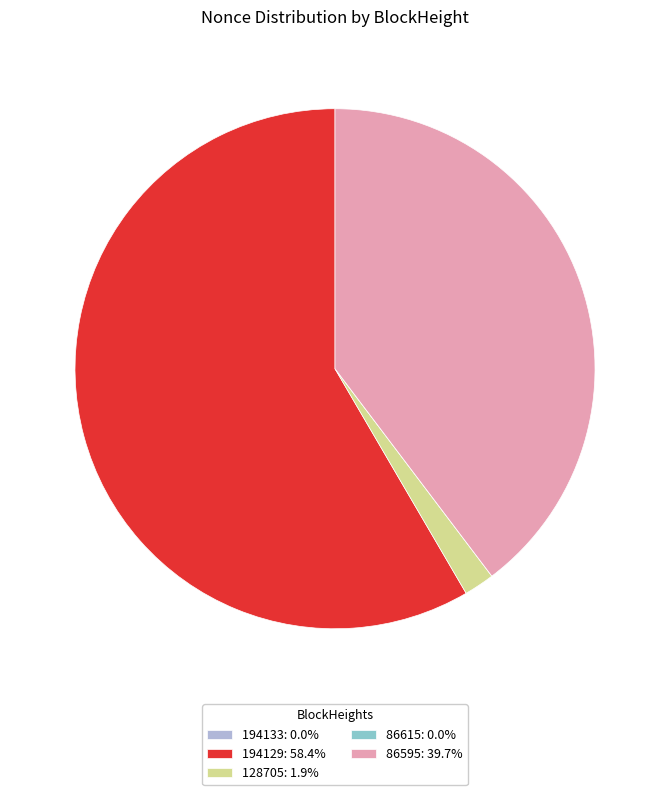

Does any single category account for the majority?

Yes